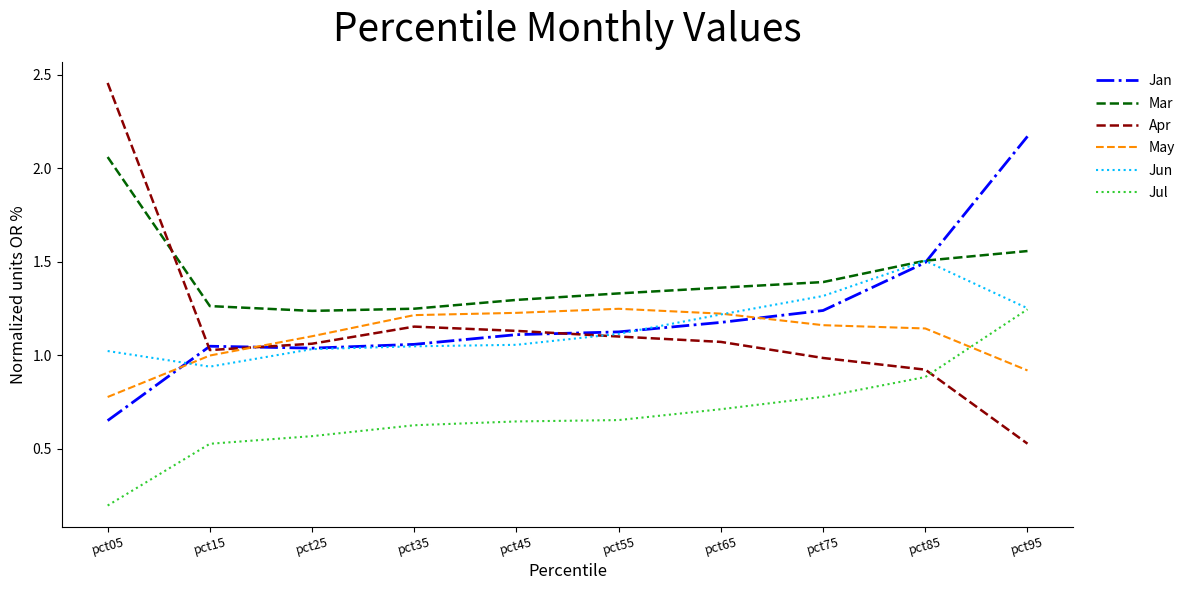

The Jul series shows 0.8 at pct75. True or false?

True